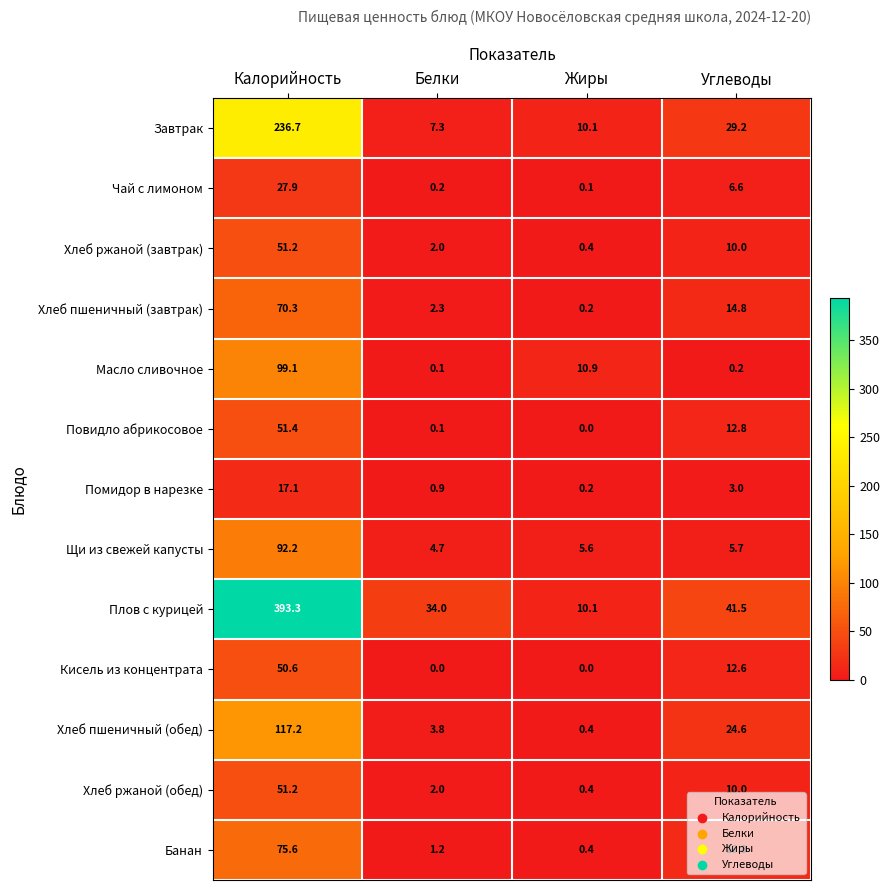

What is the difference between the maximum and minimum values in the Повидло абрикосовое series?

51.4